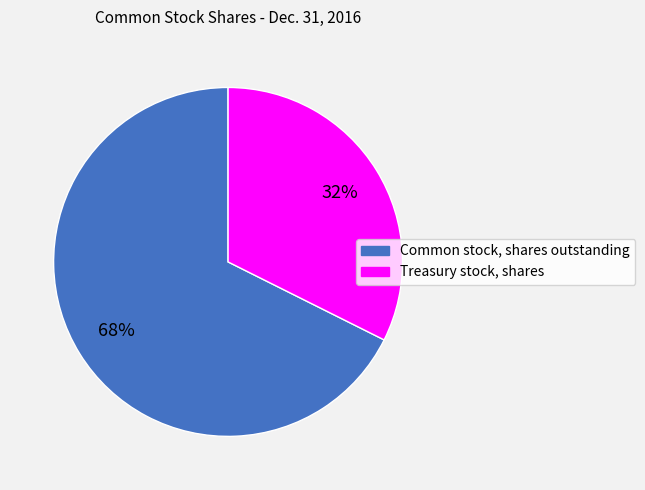

Is it true that Common stock, shares outstanding is 68% of the pie?

True